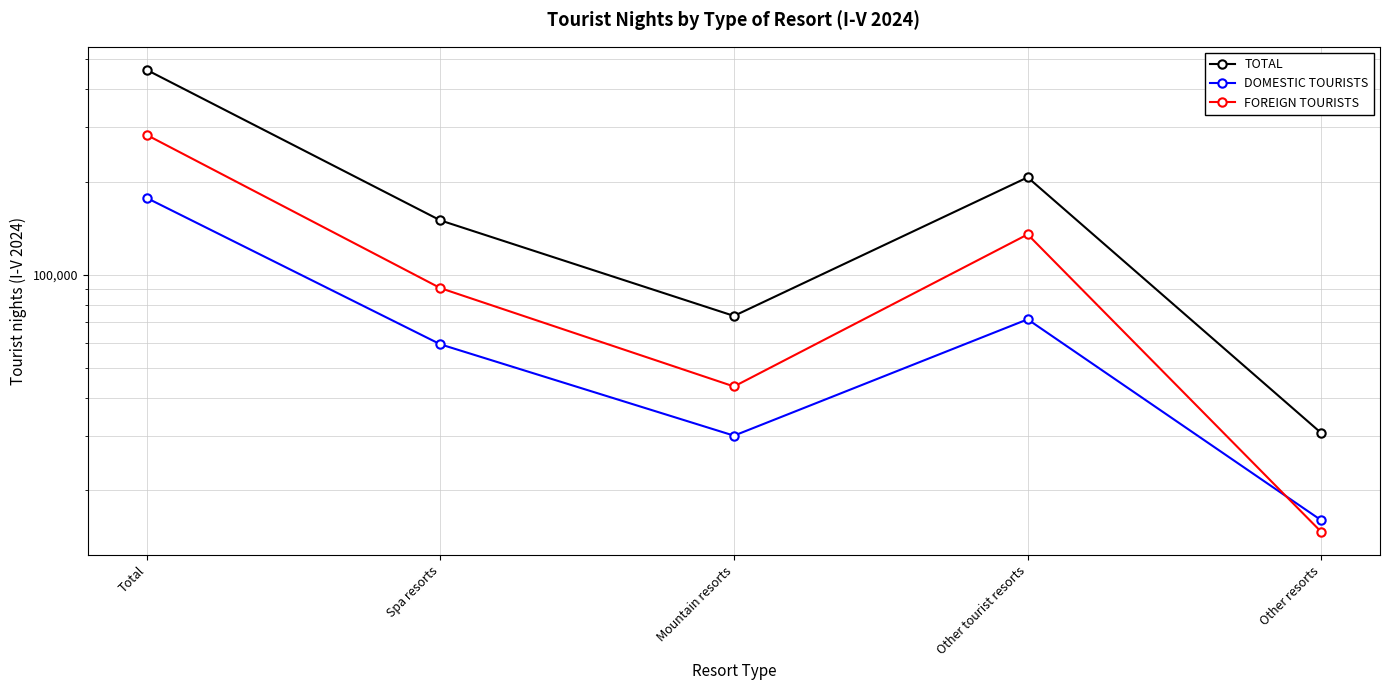

What is the approximate value of FOREIGN TOURISTS at Total, to the nearest 100?

283600